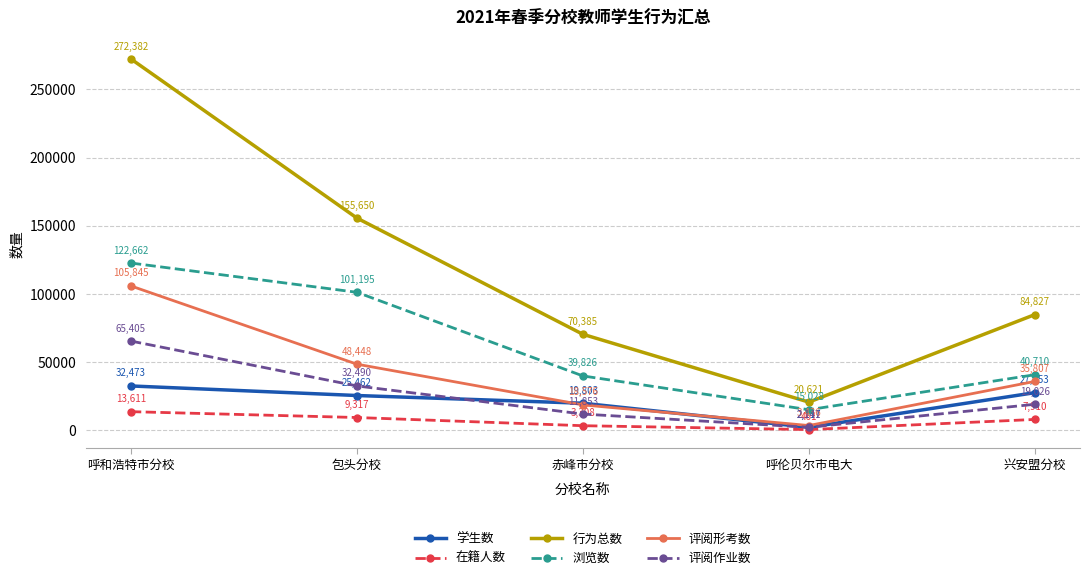

What is the greatest value displayed?

272382